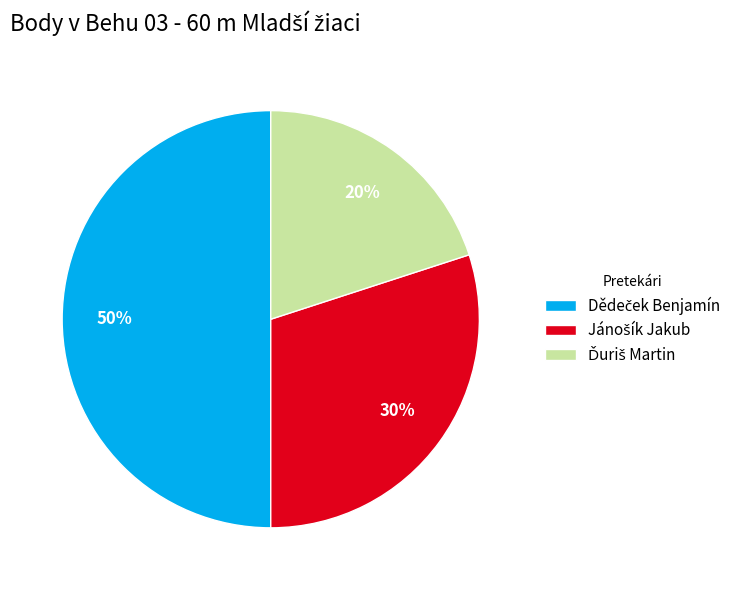

To the nearest percent, what is the difference between the largest and smallest slice percentages?

30%